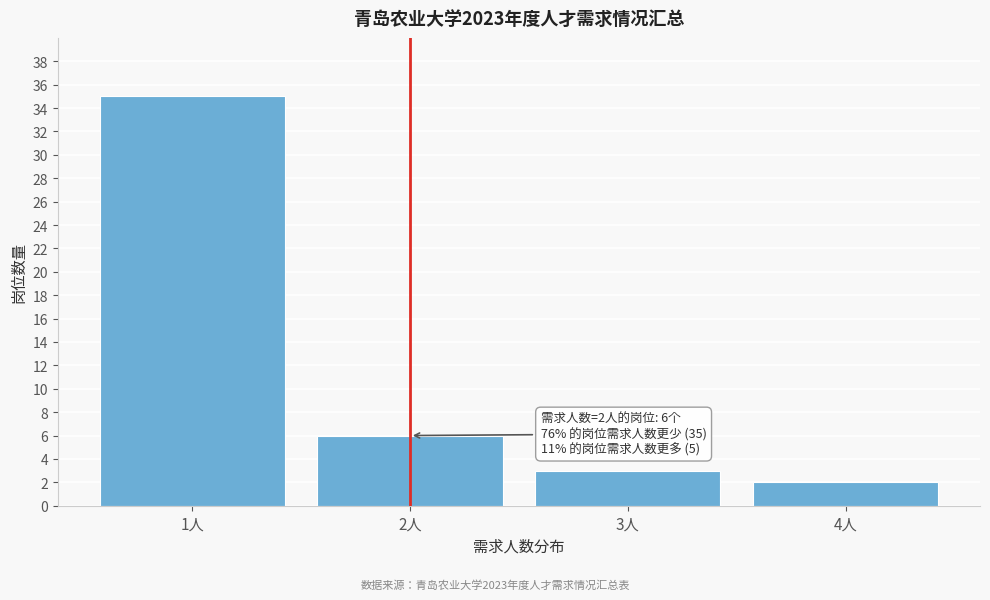

Reading right to left, list all the values displayed in this chart.

4人=2	3人=3	2人=6	1人=35